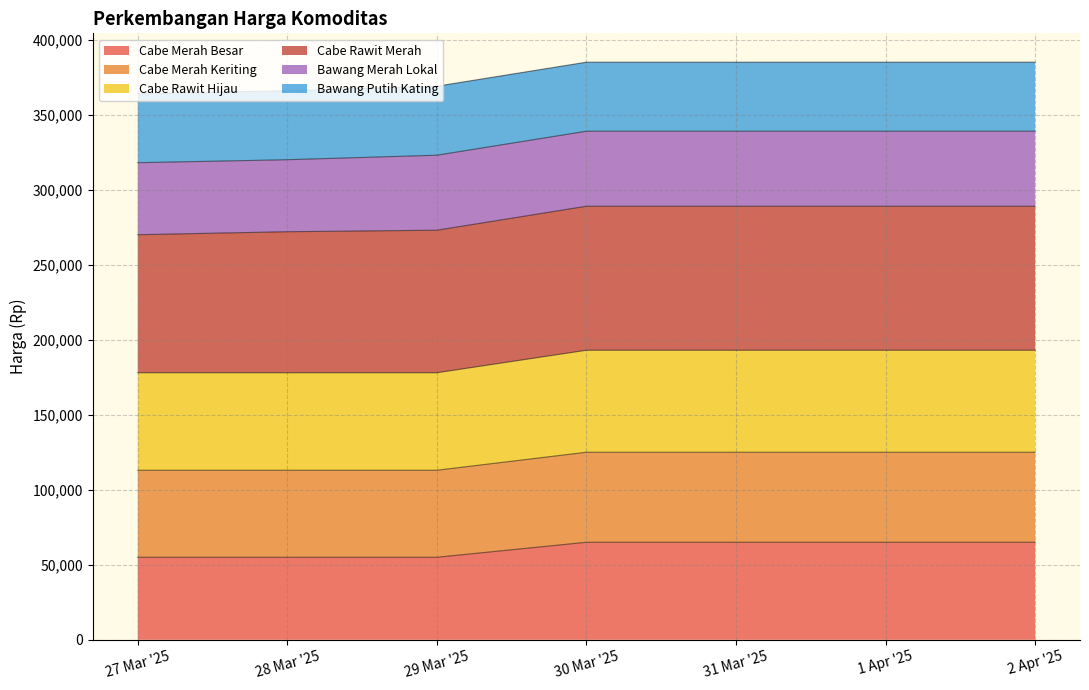

Is it true that Cabe Merah Keriting equals 111480 at 31 Mar '25?

False